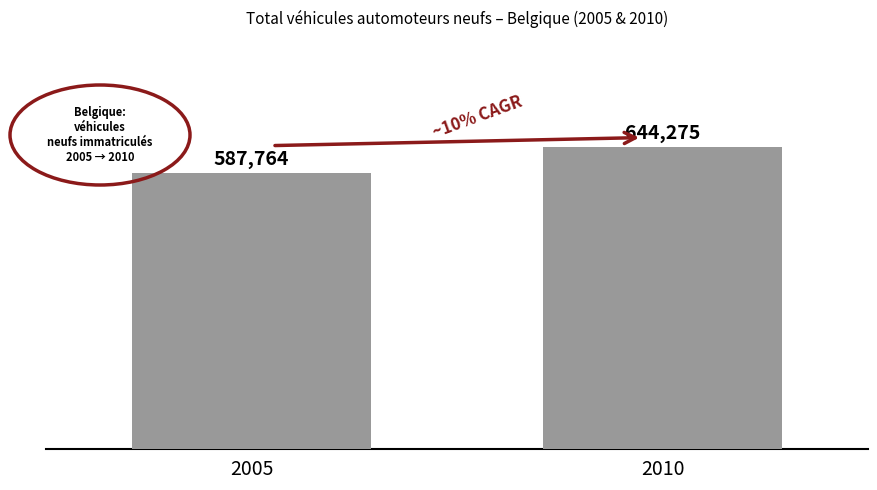

What is the difference between the values at 2005 and 2010?

56511